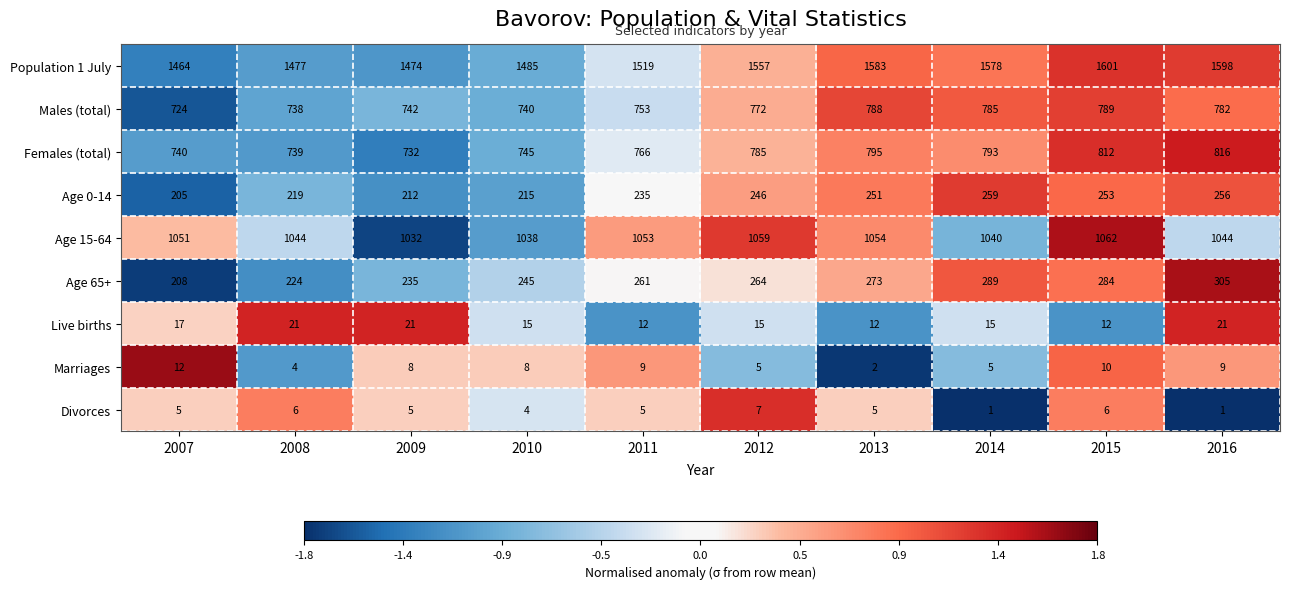

Count the number of categories in the chart.

10